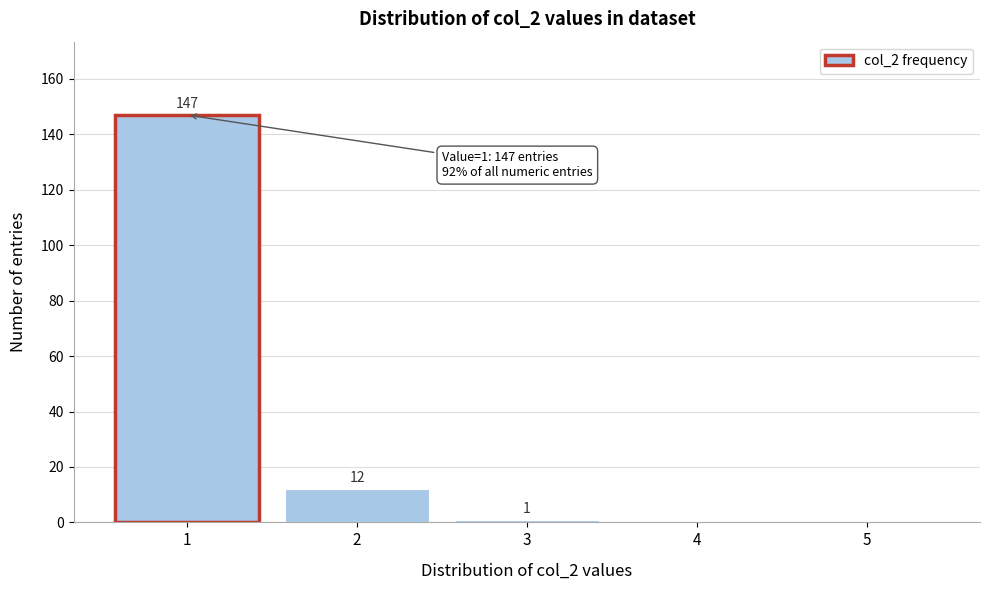

Reading left to right, what are all the values shown in this chart?

1=147	2=12	3=1	4=0	5=0